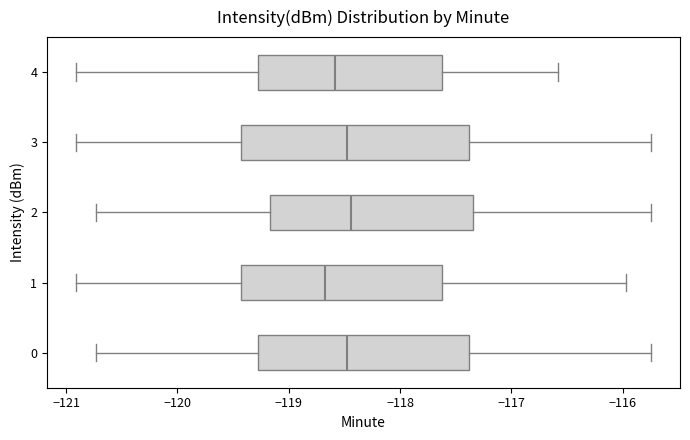

Which box is the widest, from its left edge to its right edge?

3